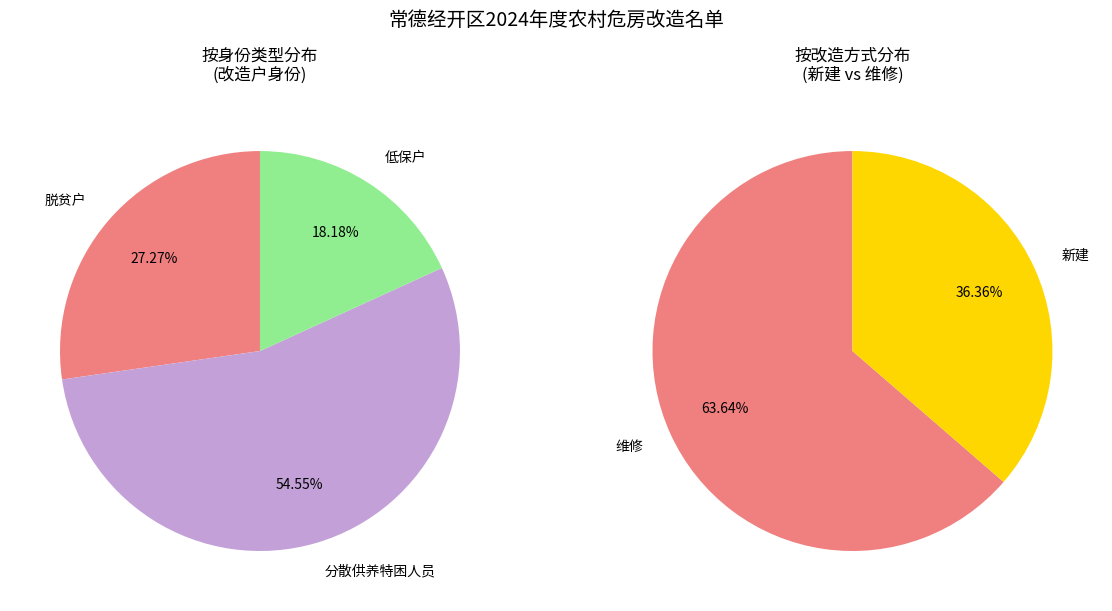

What is the change in value from 分散供养特困人员 to 低保户?

-4